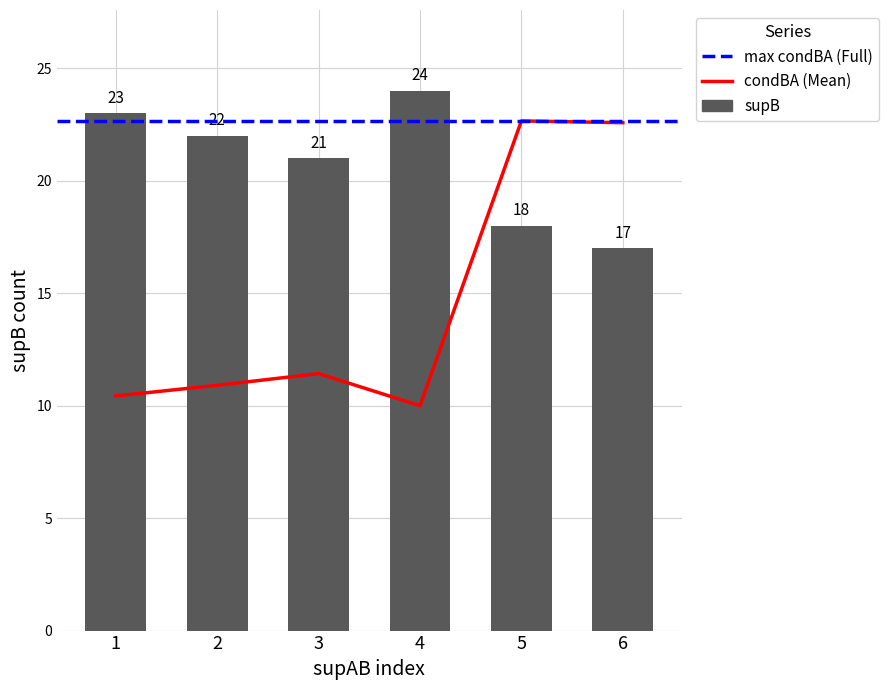

How many groups of bars are there?

6